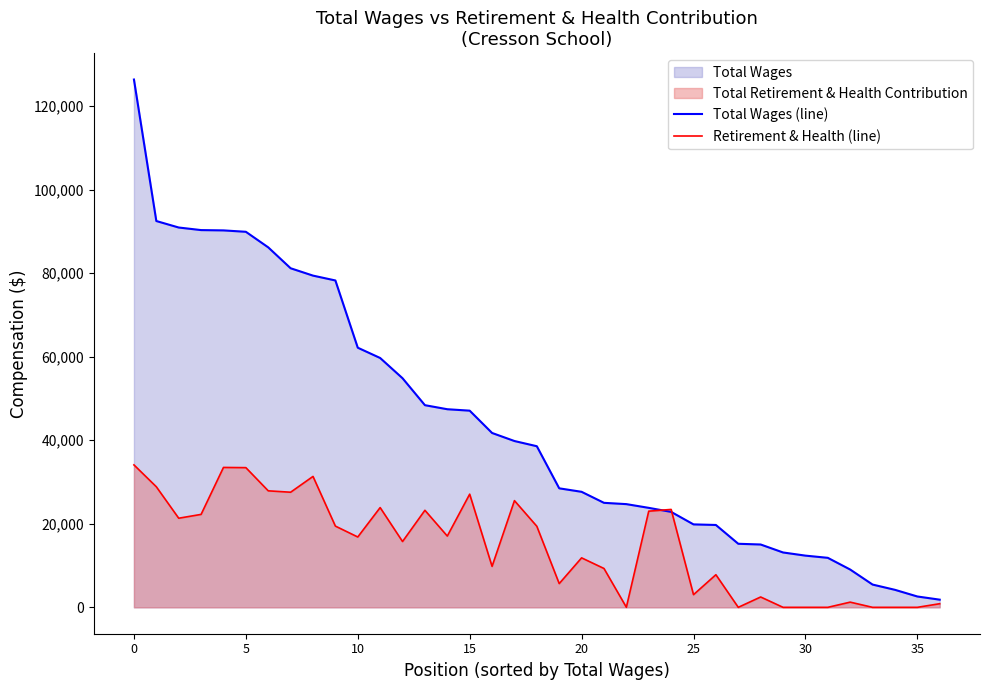

How many data points does each series have?

37